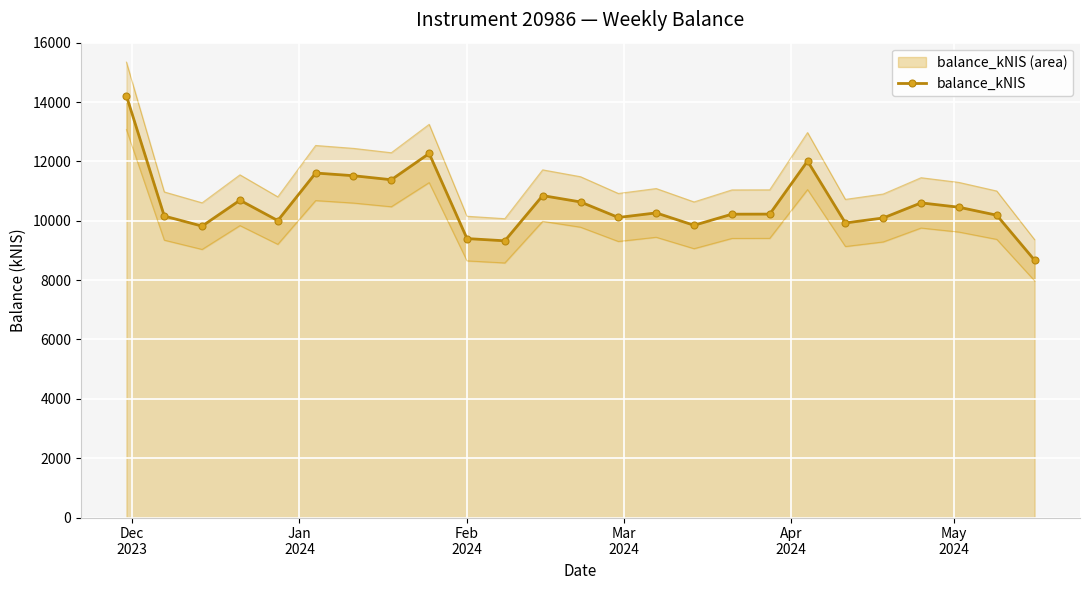

What is the value of the balance_kNIS point at the 10th from the left?

9399.4